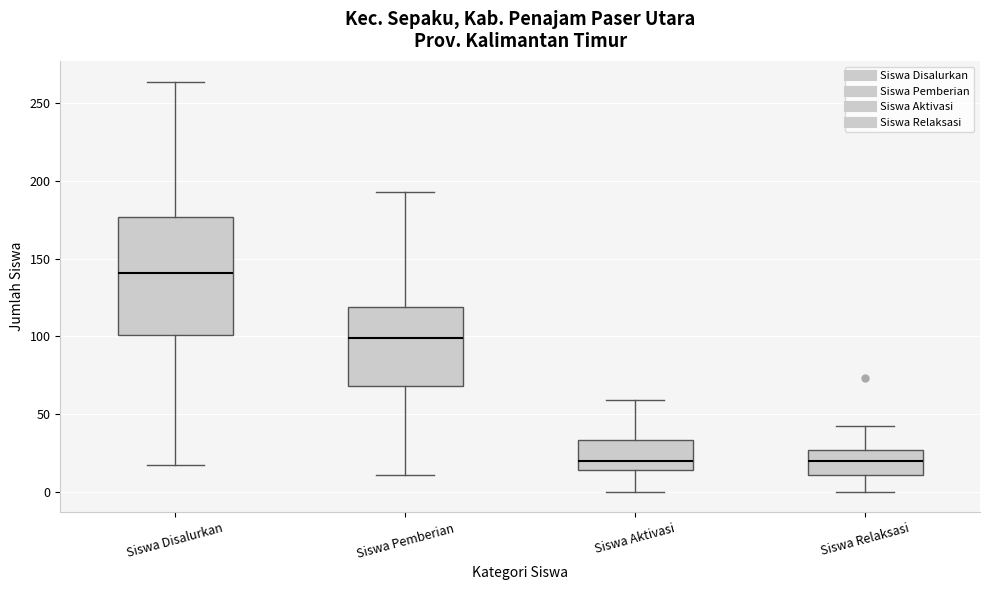

Reading left to right, read every box against the y-axis: the position of its median line, the range the box covers, and the ends of its whiskers. The values are not printed on the chart, so give them approximately, as read against the axis.

Siswa Disalurkan: median 140, box 100 to 175, whiskers 15 to 265
Siswa Pemberian: median 100, box 70 to 120, whiskers 10 to 195
Siswa Aktivasi: median 20, box 15 to 35, whiskers 0 to 60
Siswa Relaksasi: median 20, box 10 to 25, whiskers 0 to 40